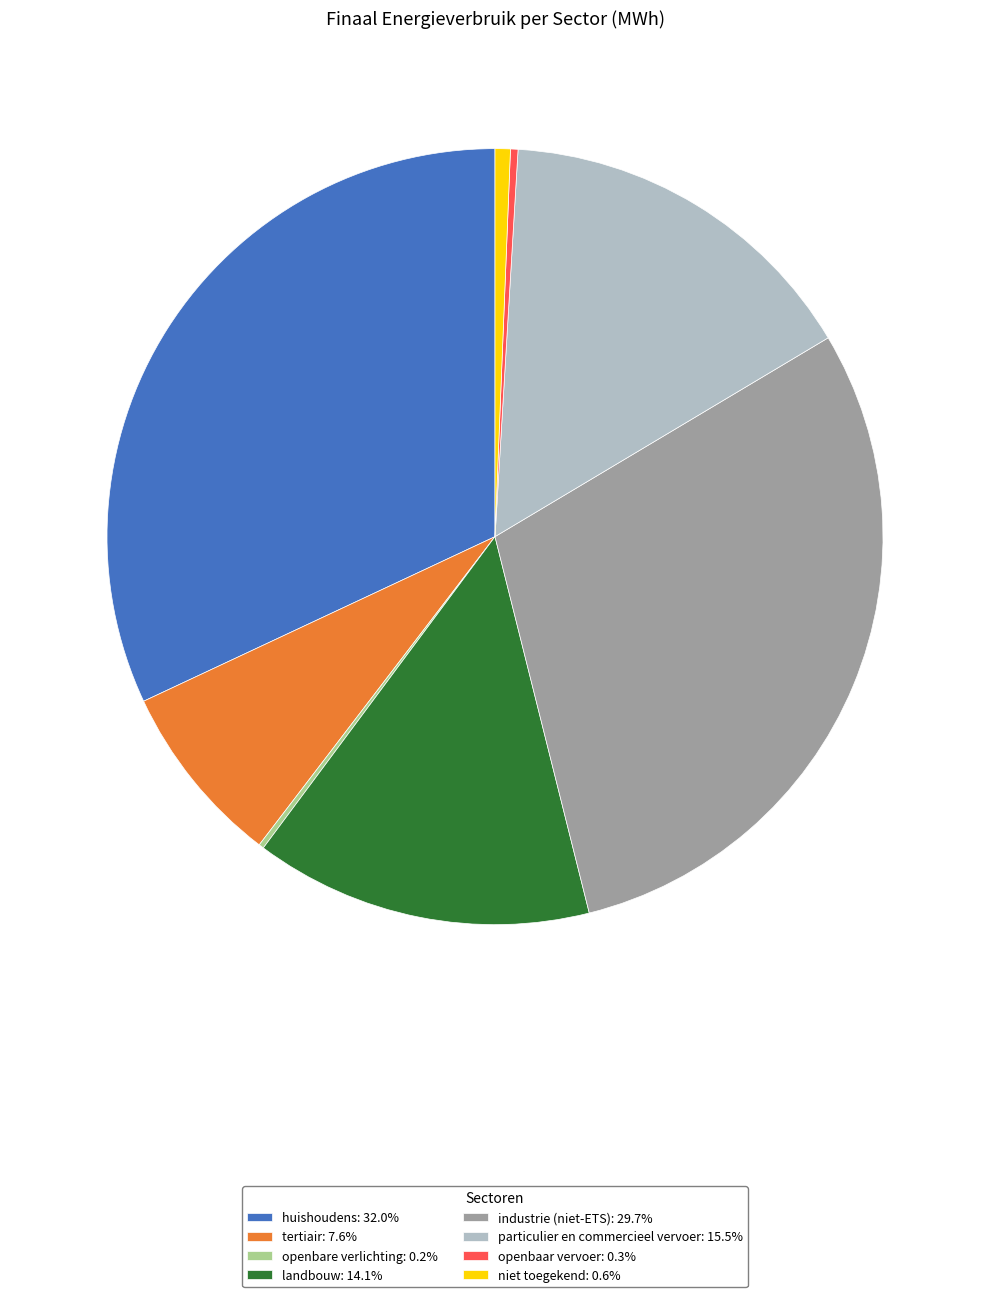

Do landbouw and particulier en commercieel vervoer together represent more than half of the pie?

No